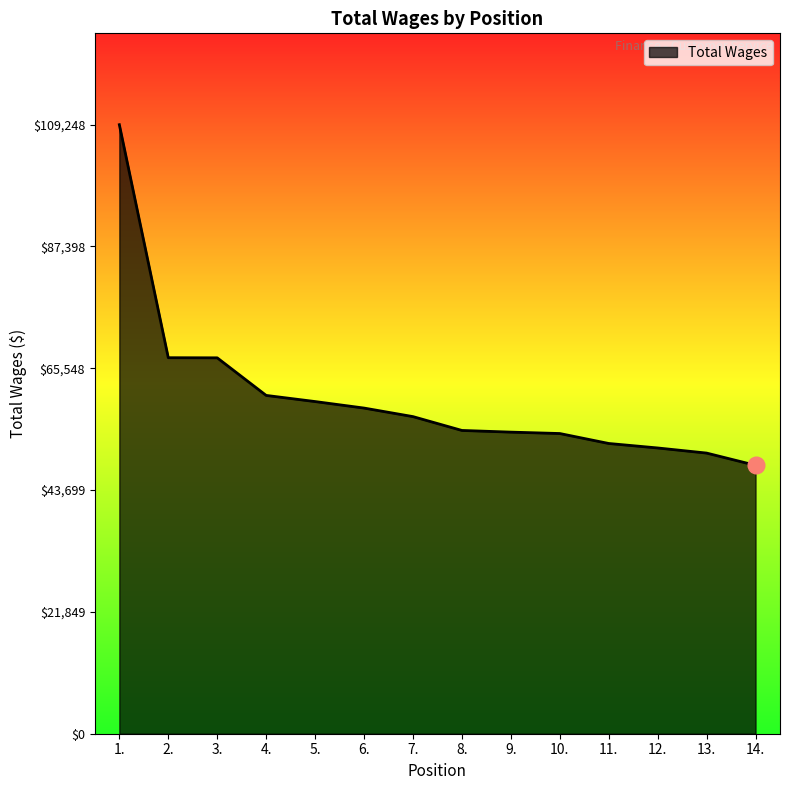

What is the average value?

60276